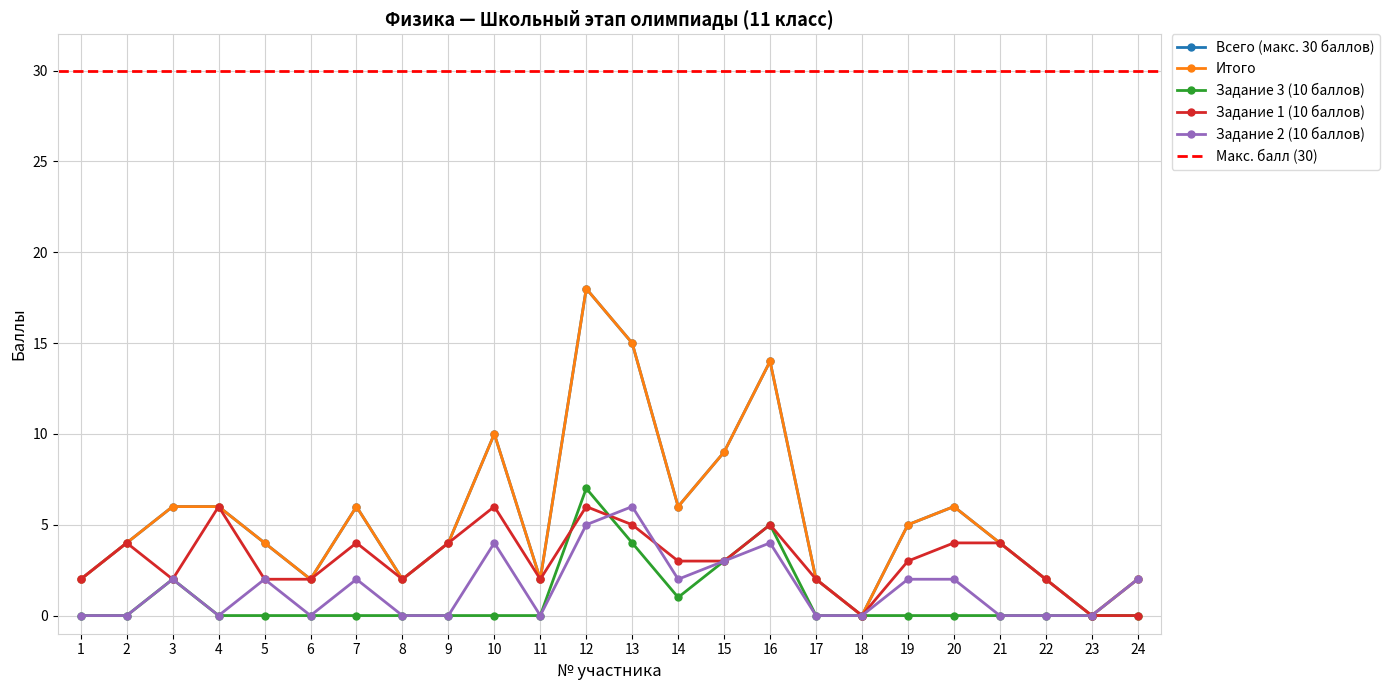

List the series in order of their peak value, highest first.

Всего (макс. 30 баллов), Итого, Задание 3 (10 баллов), Задание 1 (10 баллов), Задание 2 (10 баллов)